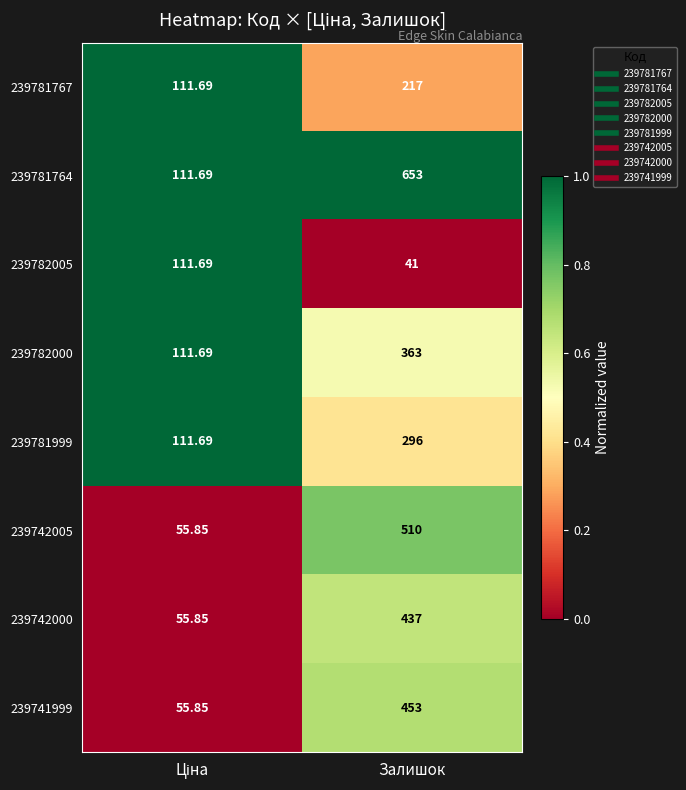

At which category is the sum across all series the highest?

Залишок